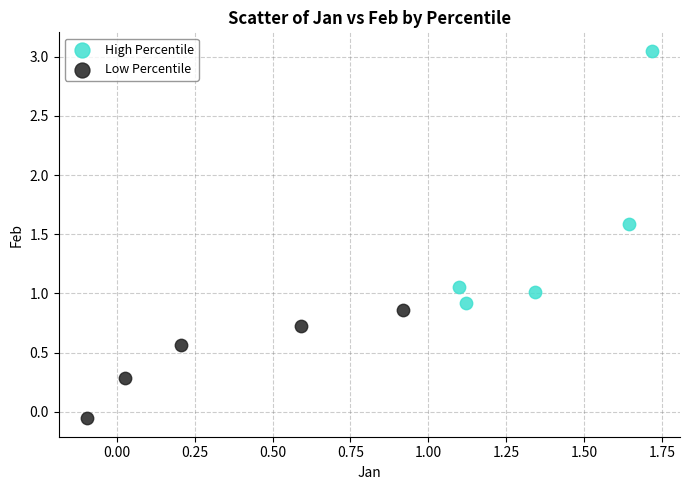

What are all the series names shown in the legend?

High Percentile, Low Percentile